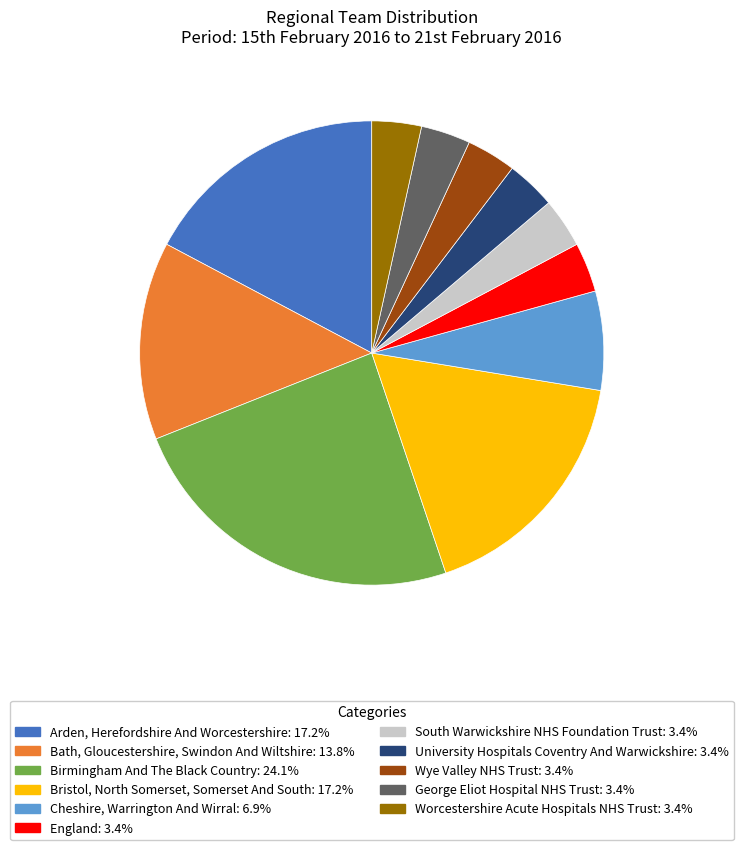

Between Wye Valley NHS Trust and Arden, Herefordshire And Worcestershire, which is larger?

Arden, Herefordshire And Worcestershire